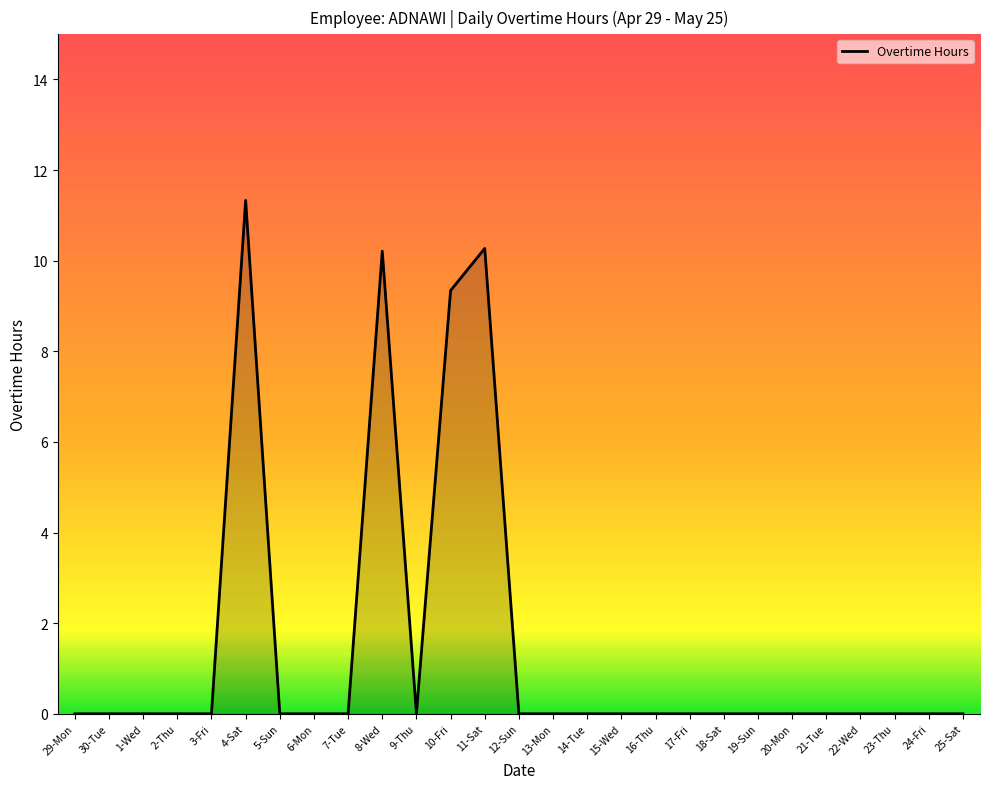

How many series are shown in this chart?

1